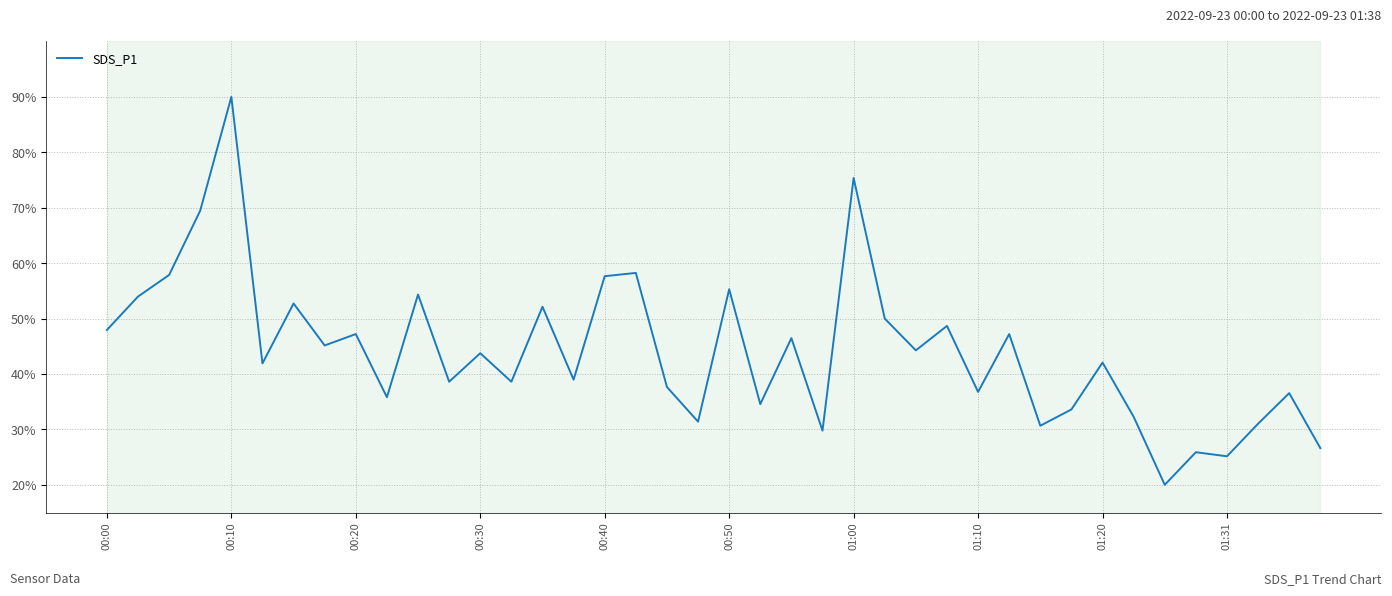

What is the minimum value shown in the chart?

20.0